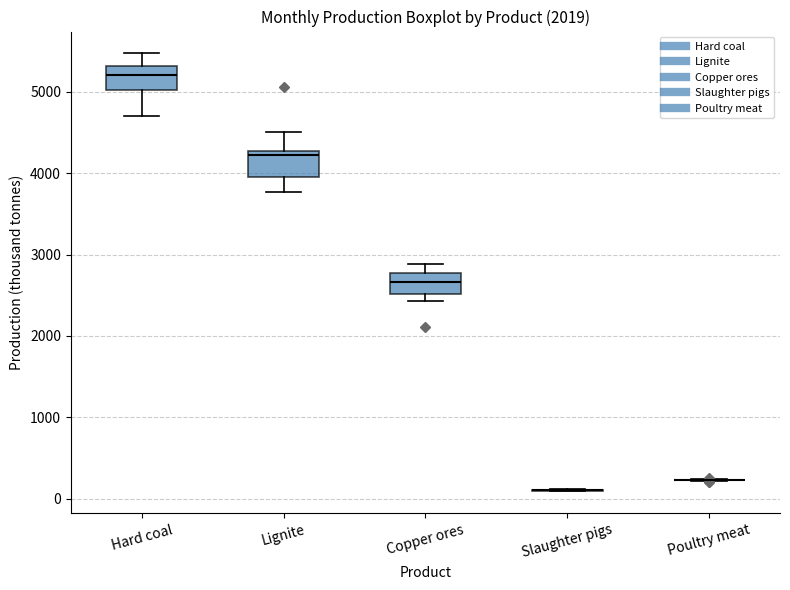

Where is the upper edge of the box for Lignite on the y-axis? The values are not printed on the chart, so give them approximately, as read against the axis.

4300